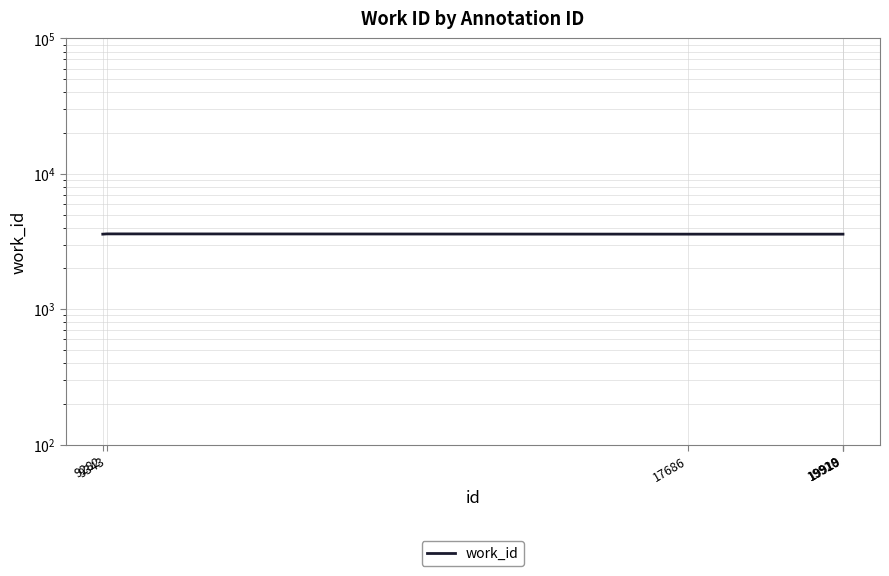

How many points are higher than both their immediate neighbors (excluding endpoints)?

1